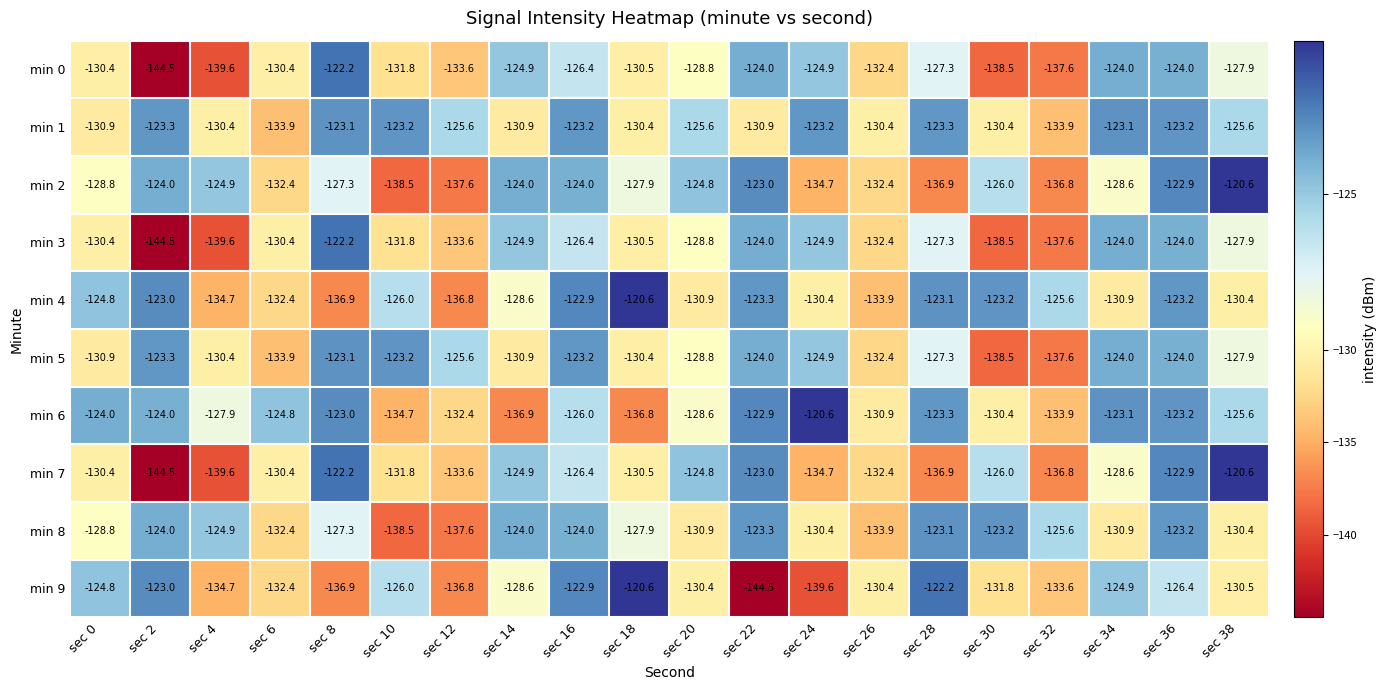

What is the spread (max minus min) of values at sec 0?

6.9